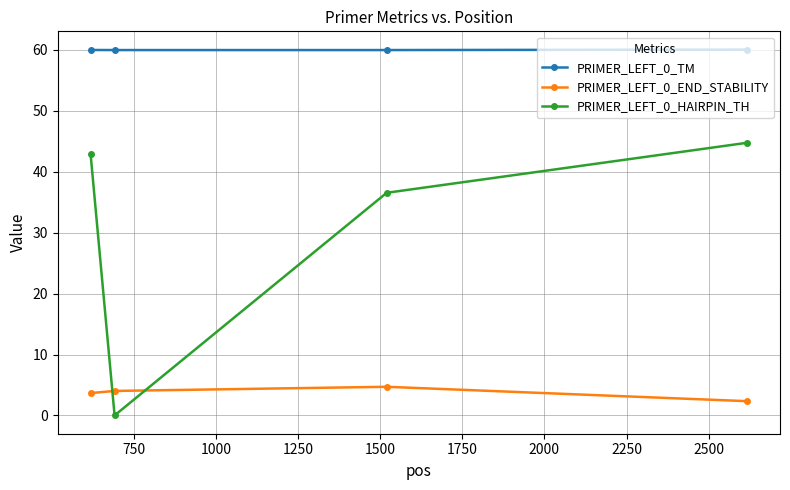

What is the value of the PRIMER_LEFT_0_HAIRPIN_TH point at the 3rd from the left?

36.5